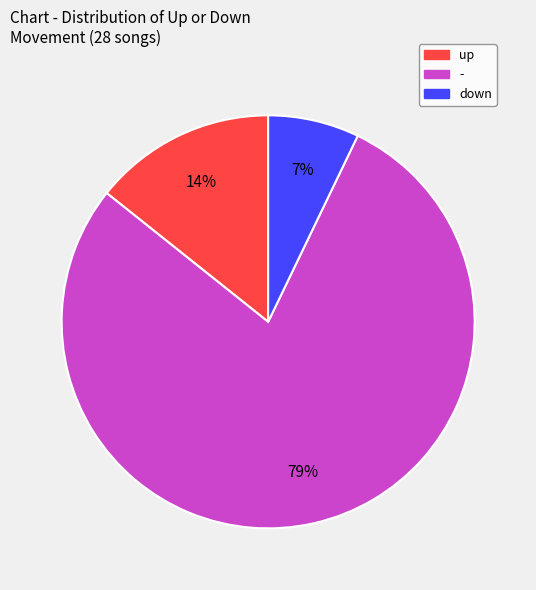

How many segments does this pie chart have?

3